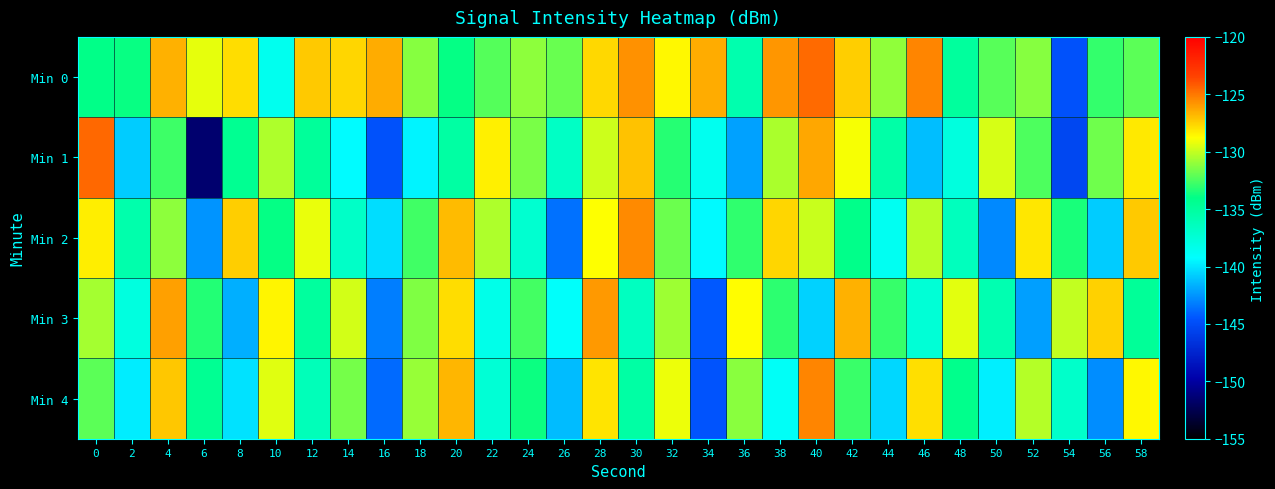

Which series has the widest spread of values?

Min 1